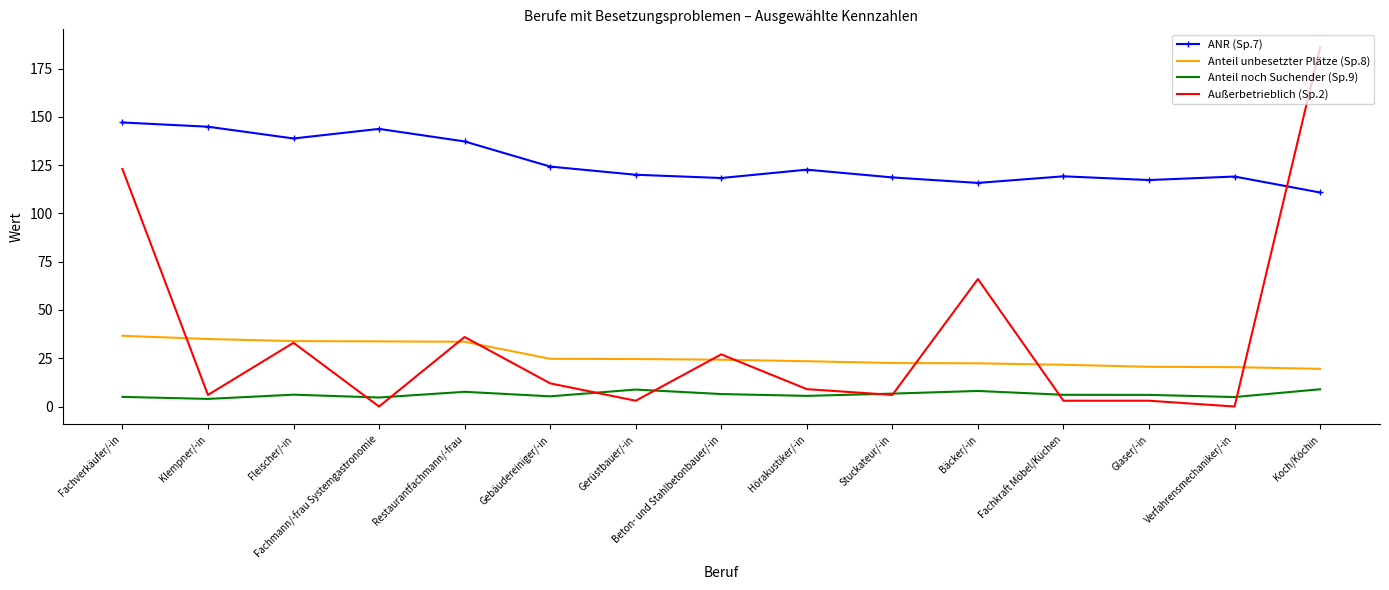

List the series in order of their peak value, highest first.

Außerbetrieblich (Sp.2), ANR (Sp.7), Anteil unbesetzter Plätze (Sp.8), Anteil noch Suchender (Sp.9)